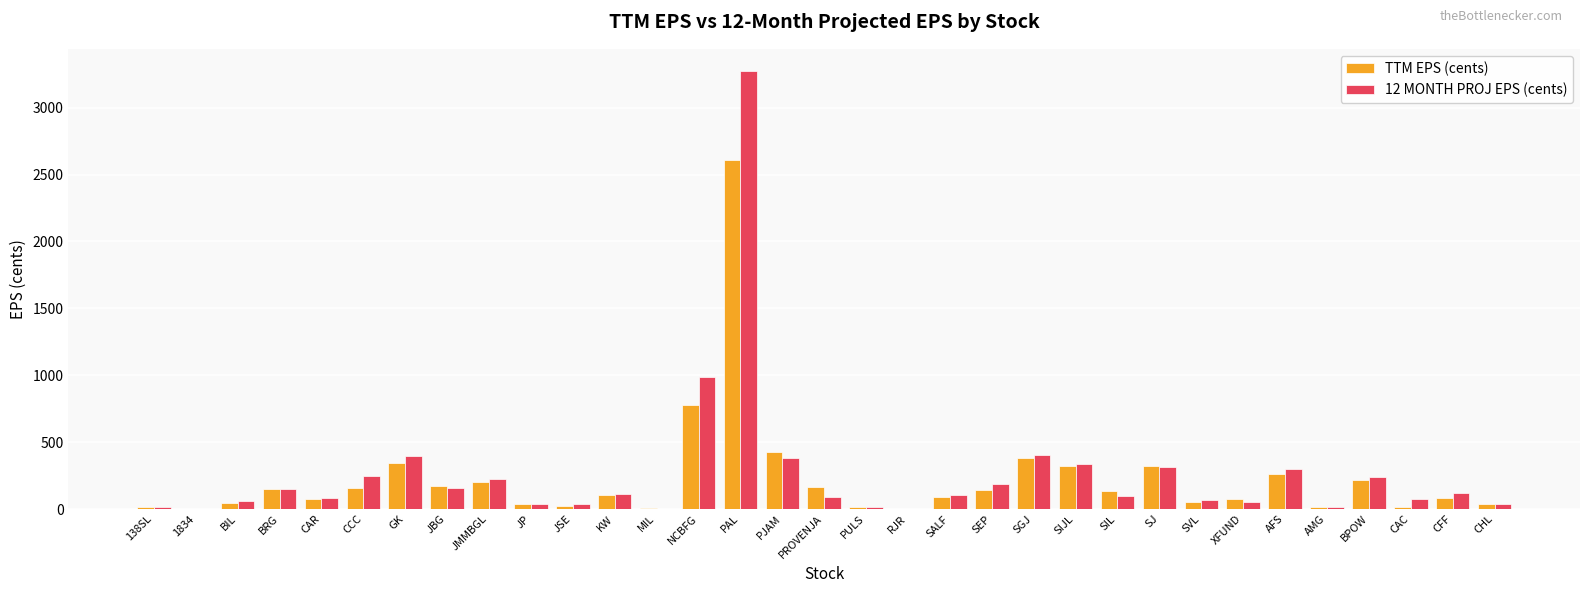

What is the sum of all TTM EPS (cents) values?

7481.0